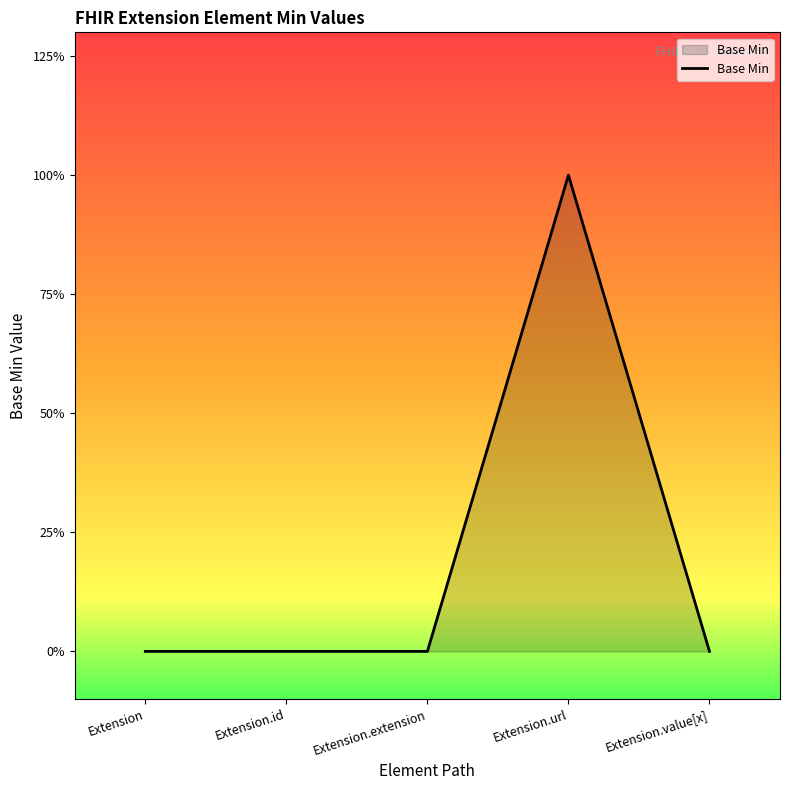

List the labels in order of value, largest first.

Extension.url, Extension, Extension.id, Extension.extension, Extension.value[x]